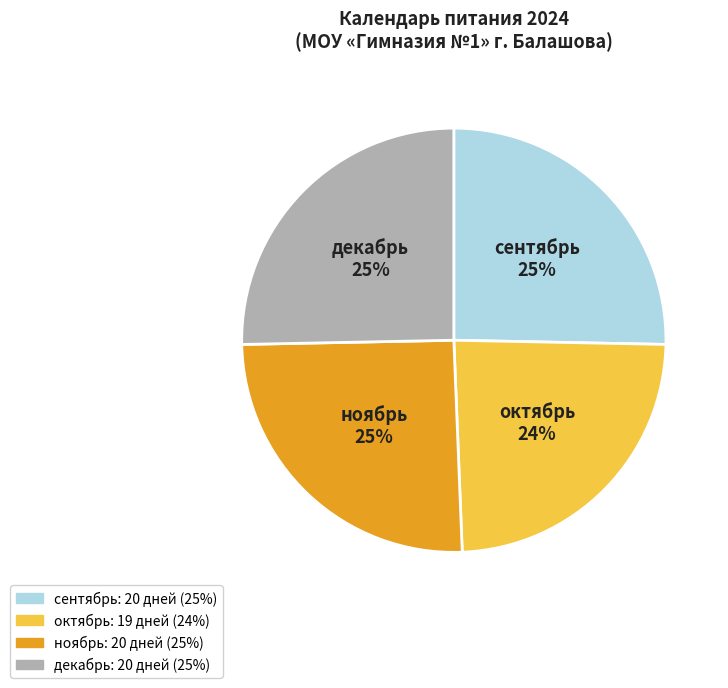

Is the sum of ноябрь and октябрь greater than half?

No